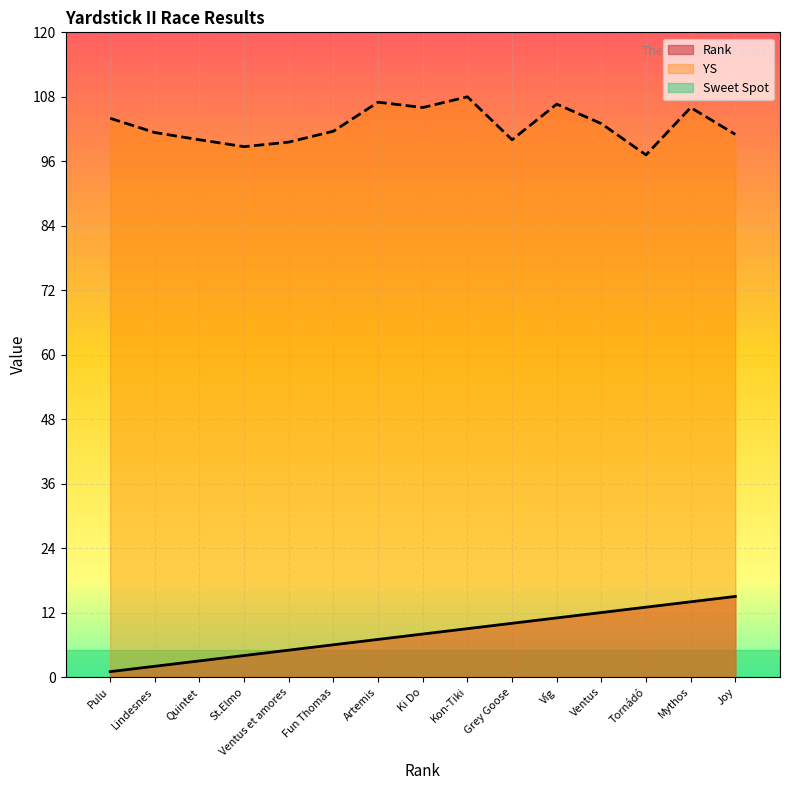

How many interior local peaks does the YS series have?

4